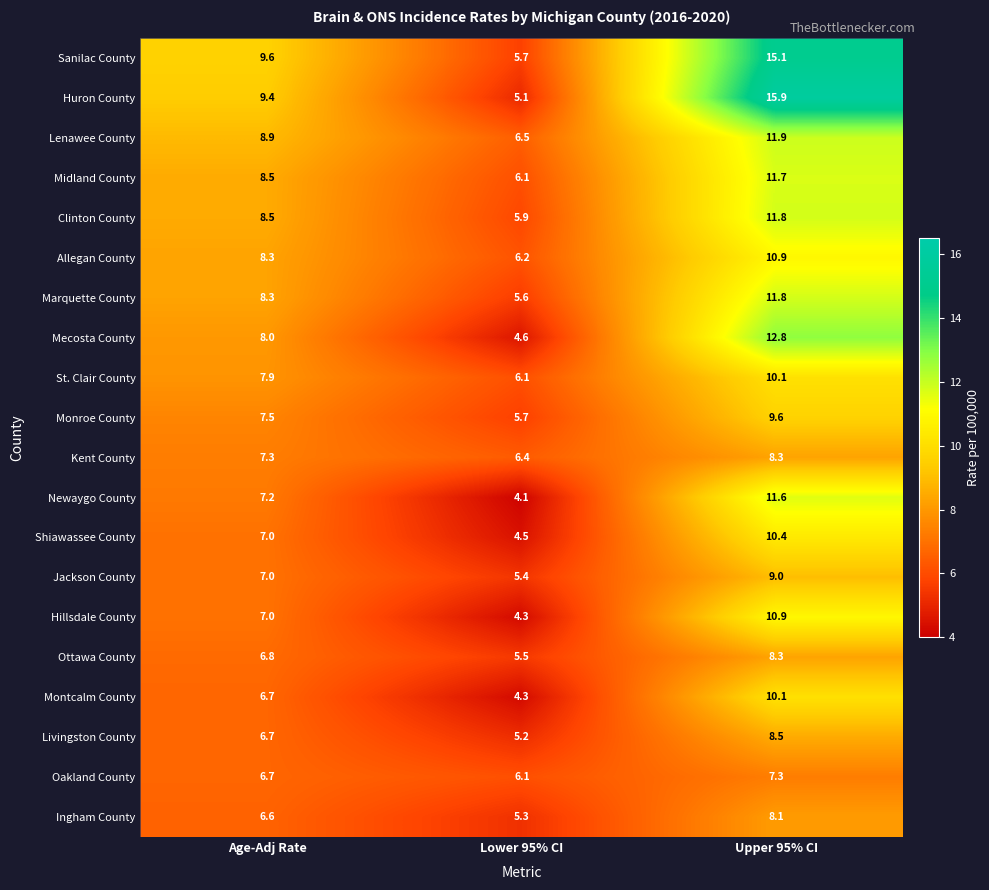

How many data points in Marquette County are less than 8?

1